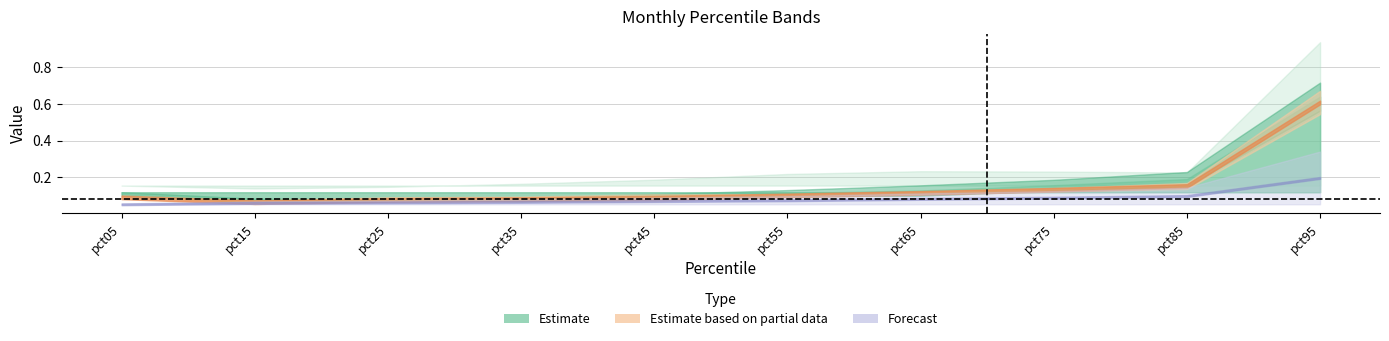

The value of Feb at pct25 is 0.2. True or false?

False